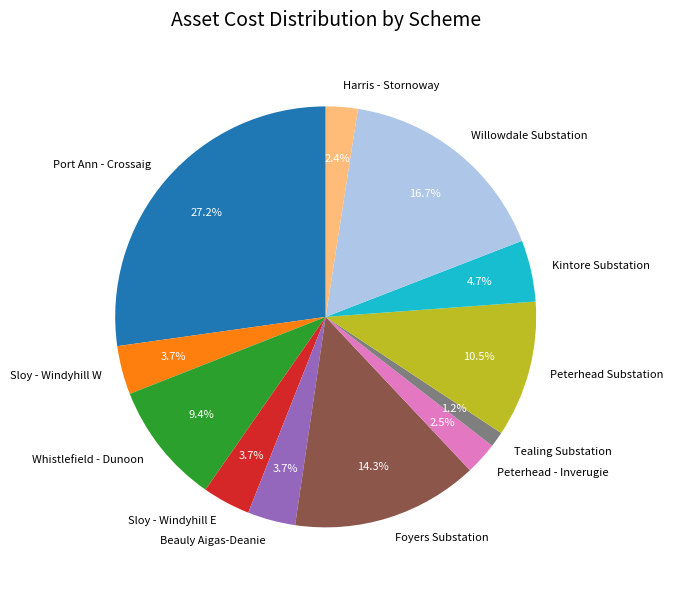

Which category has the smallest portion of the pie?

Tealing Substation